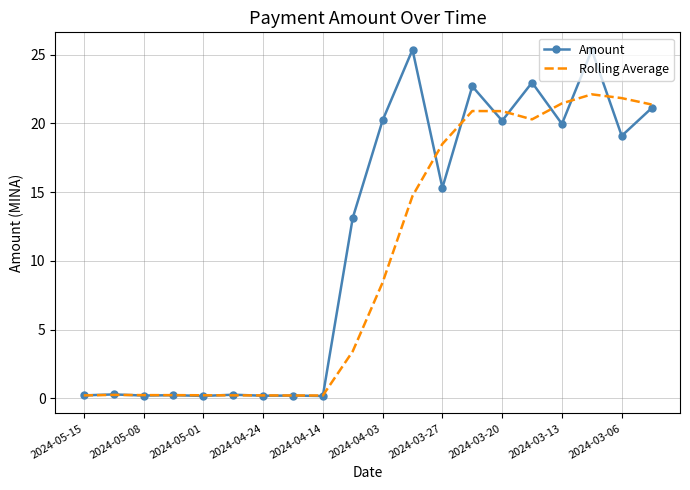

Which series has the largest total across all categories?

Amount